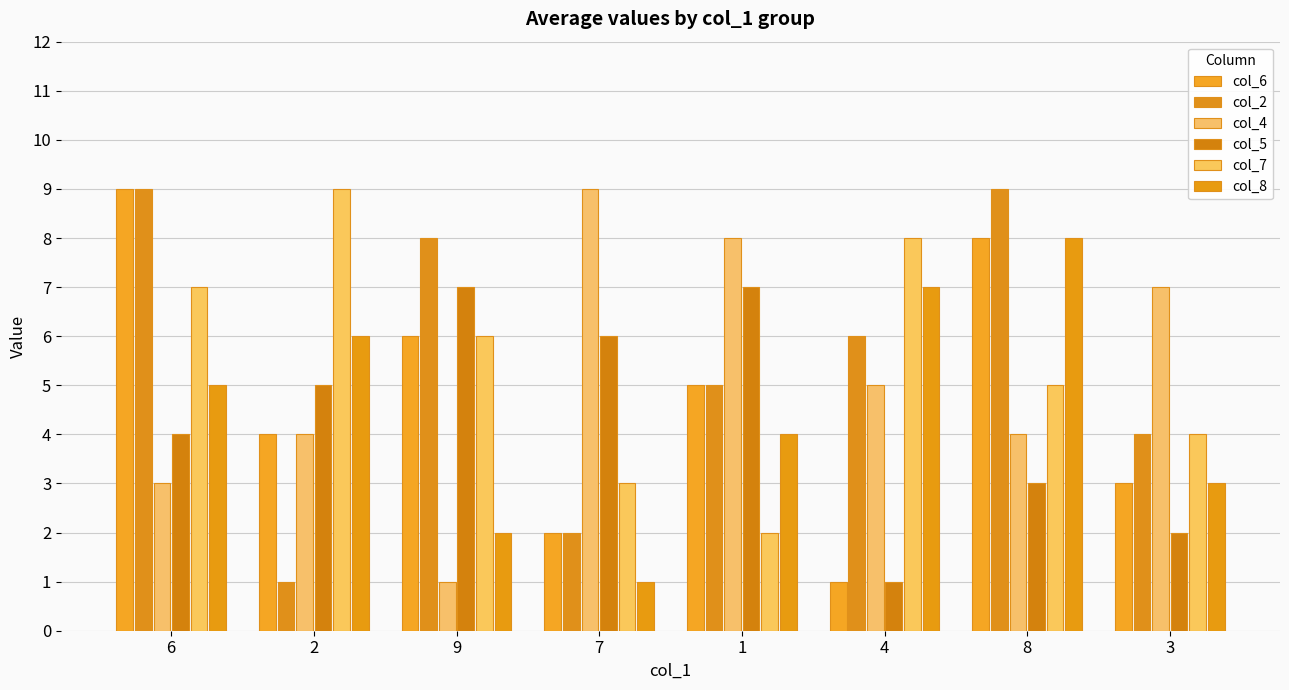

How many distinct data groups are displayed?

6